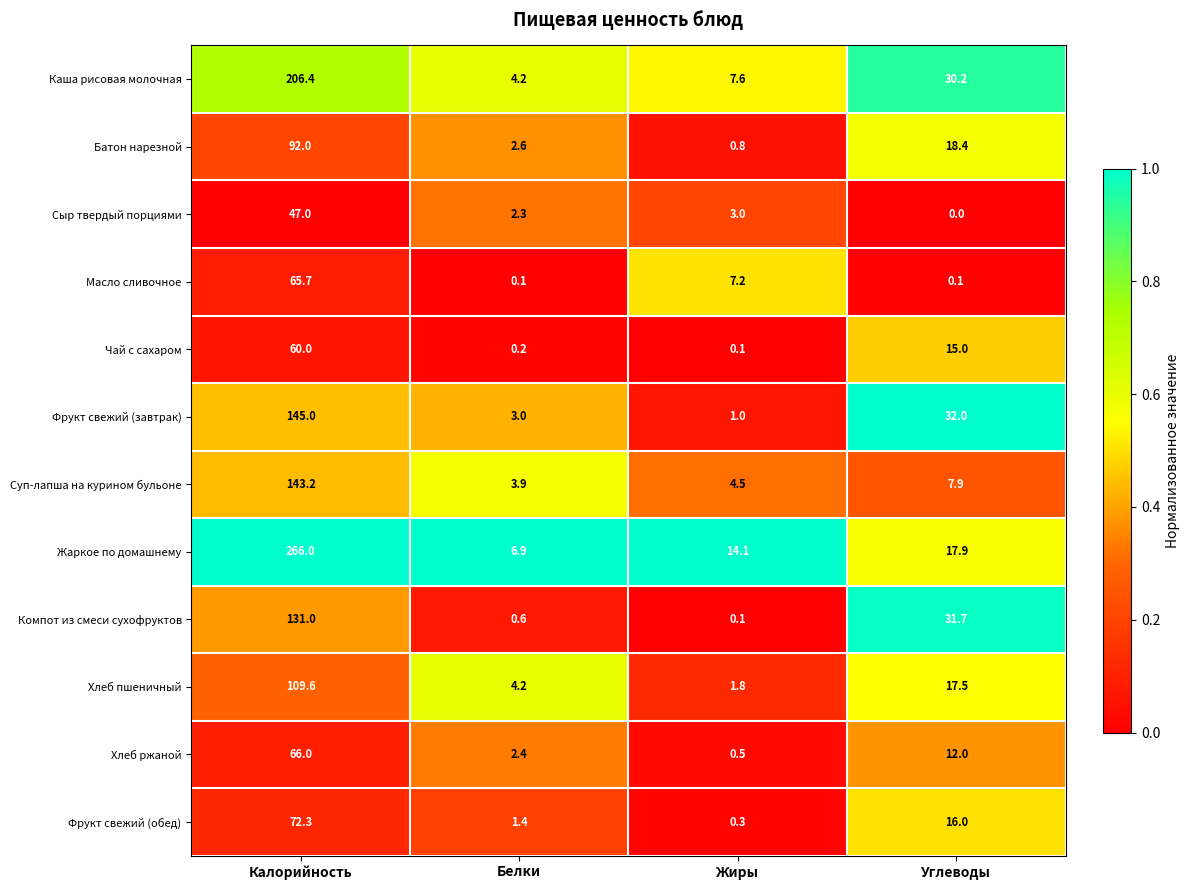

Is it true that Сыр твердый порциями equals 10.9 at Калорийность?

False